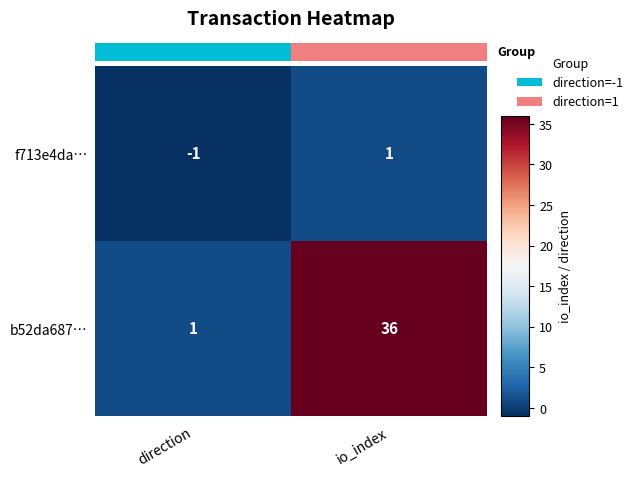

Which series has the largest total across all categories?

b52da687…